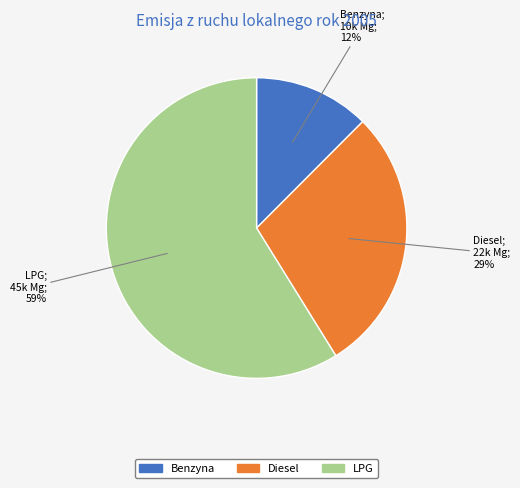

Rank the categories by value from lowest to highest.

Benzyna, Diesel, LPG